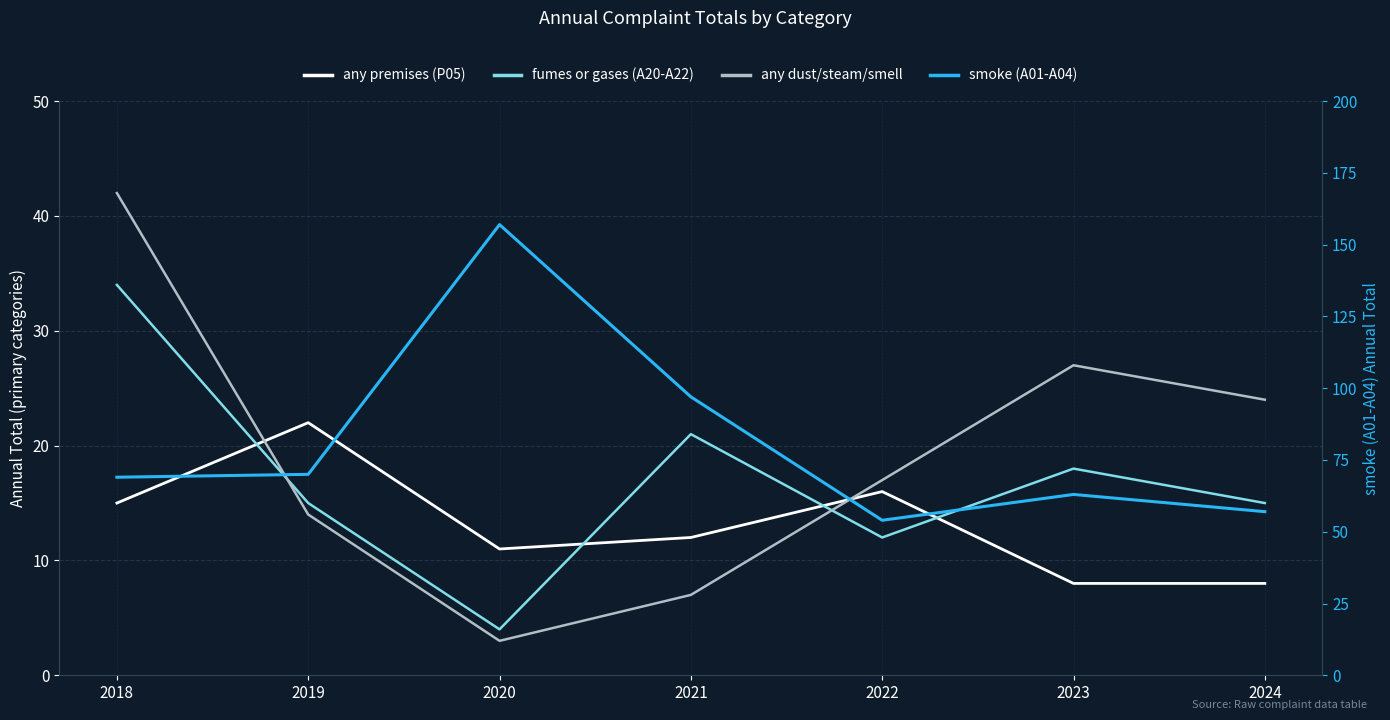

Which series has the largest range (max minus min)?

smoke (A01-A04)